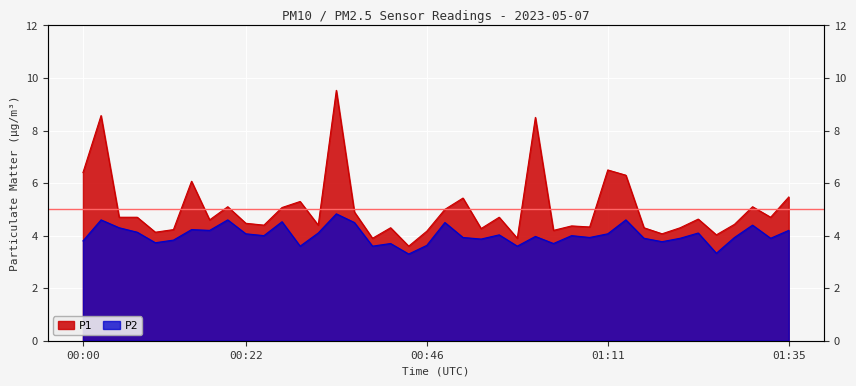

True or false: P1 has more than 0 interior local peaks.

True